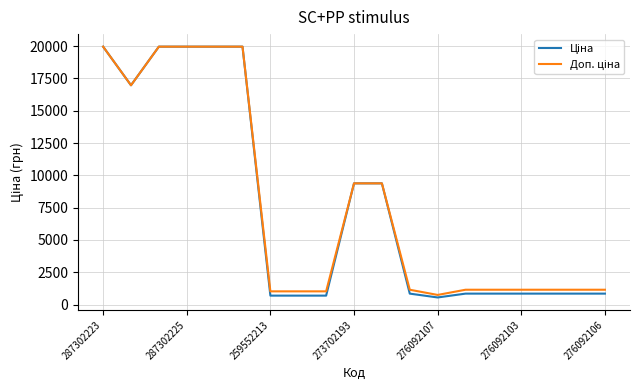

What is the maximum value shown in the chart?

19964.2